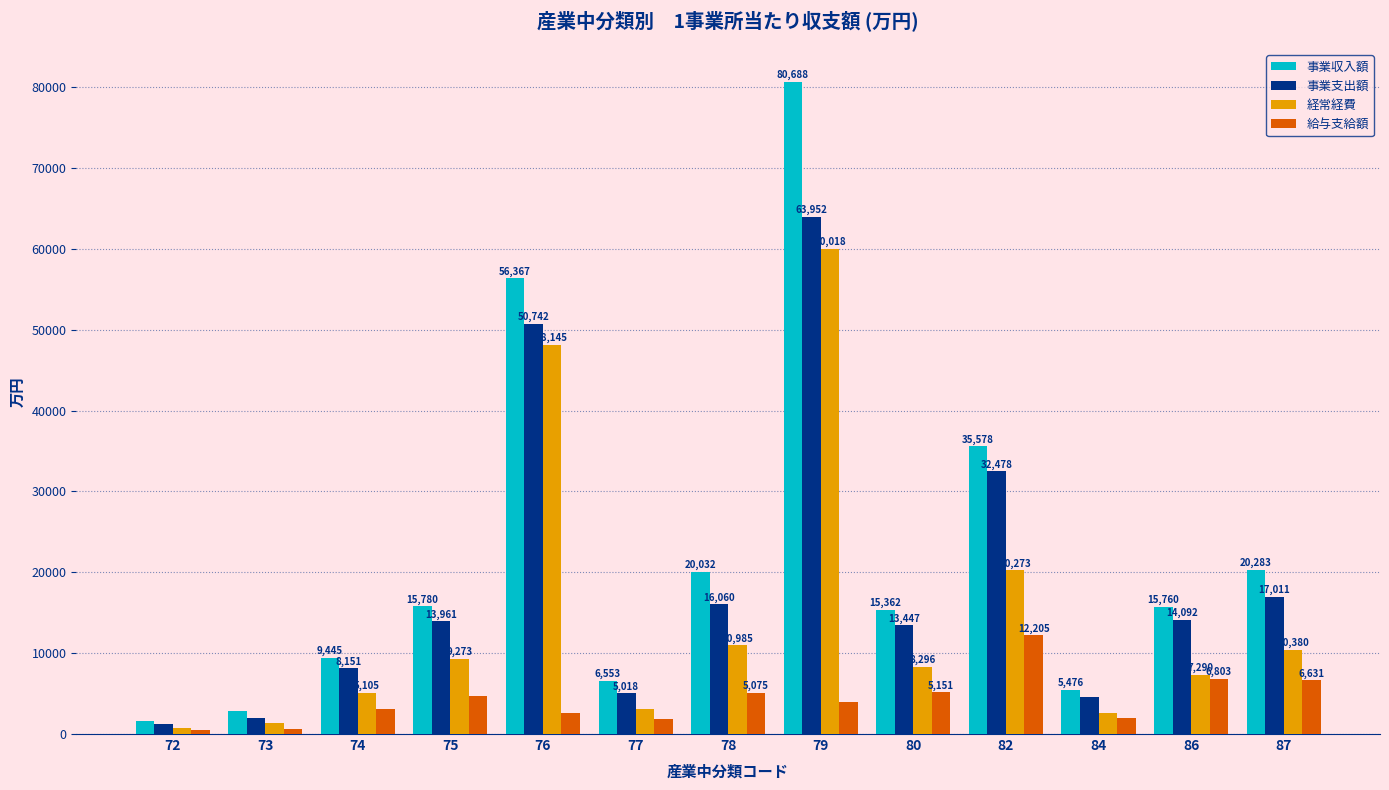

How many bars are there in total?

52